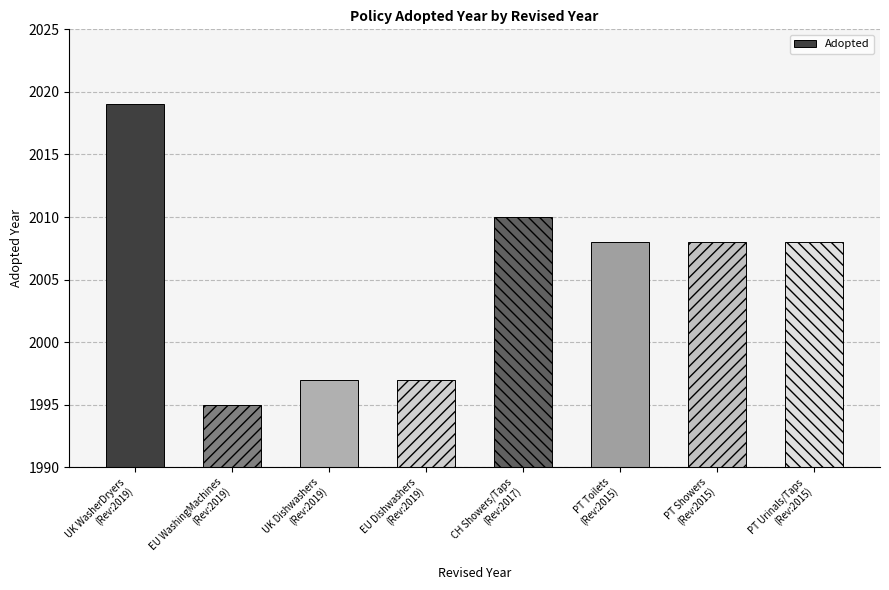

What is the approximate value at PT Urinals/Taps
(Rev:2015)?

2008